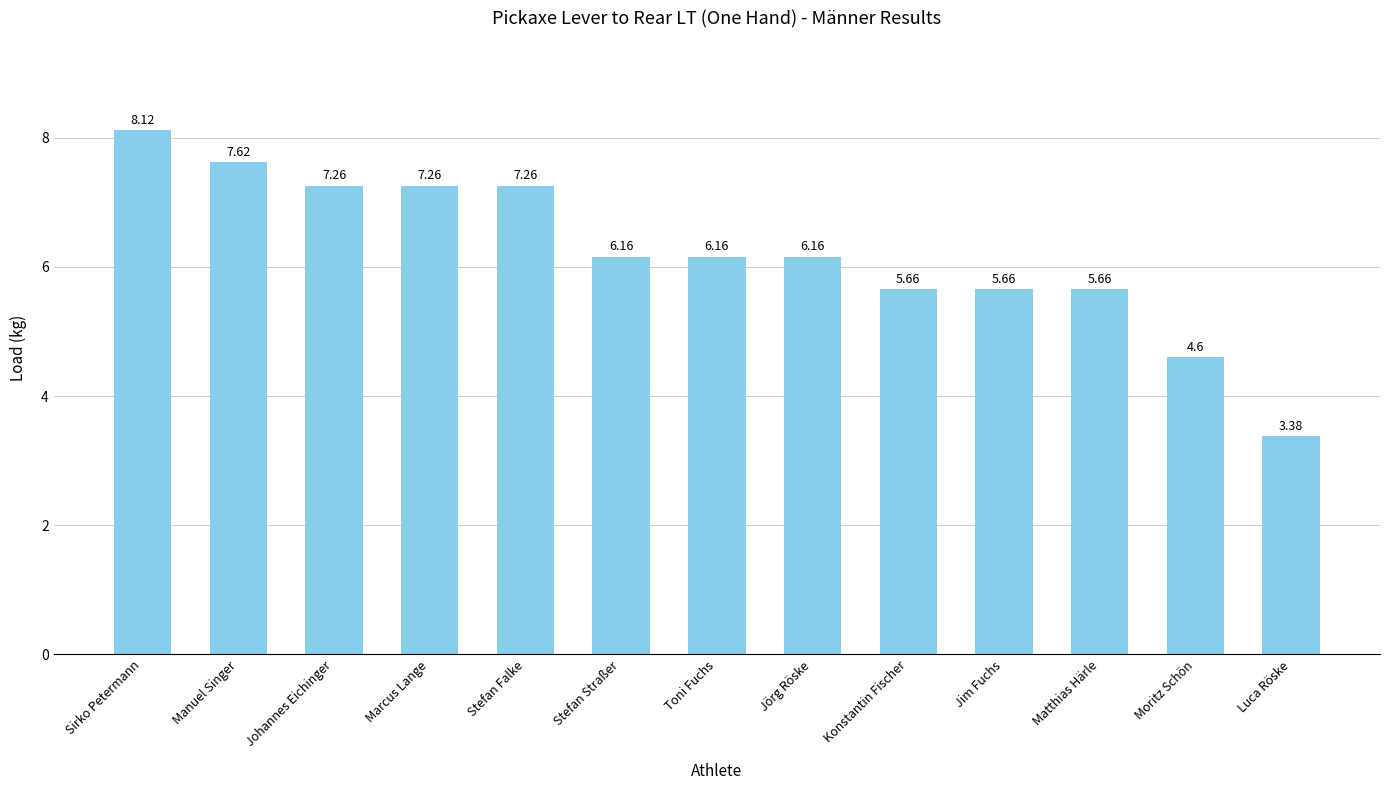

Which has a higher value, Jörg Röske or Moritz Schön?

Jörg Röske